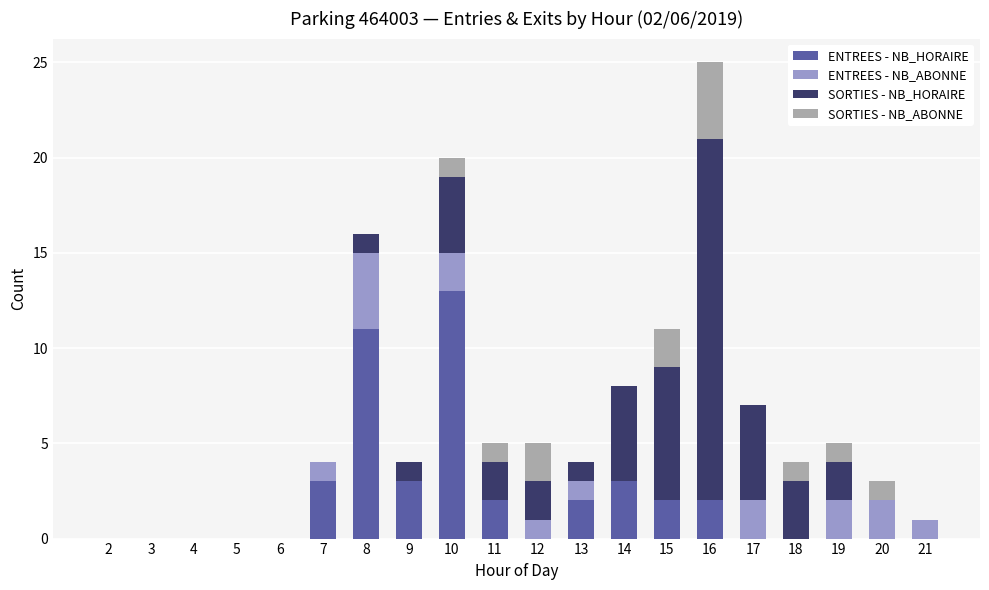

How many data points does each series have?

20